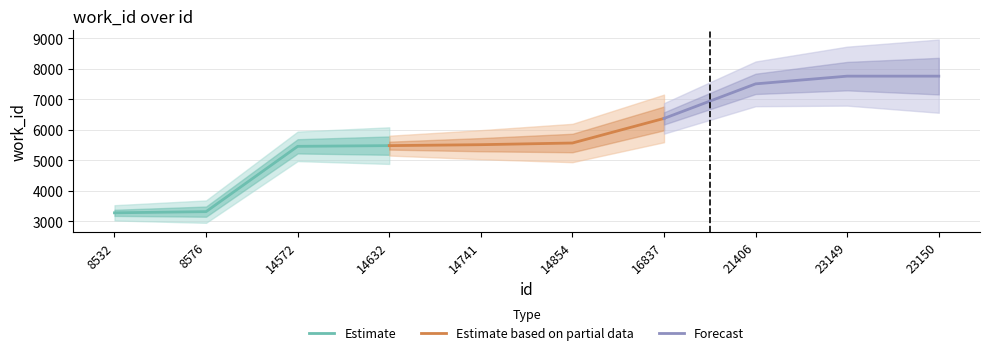

The Estimate series shows 1558 at 14632. True or false?

False